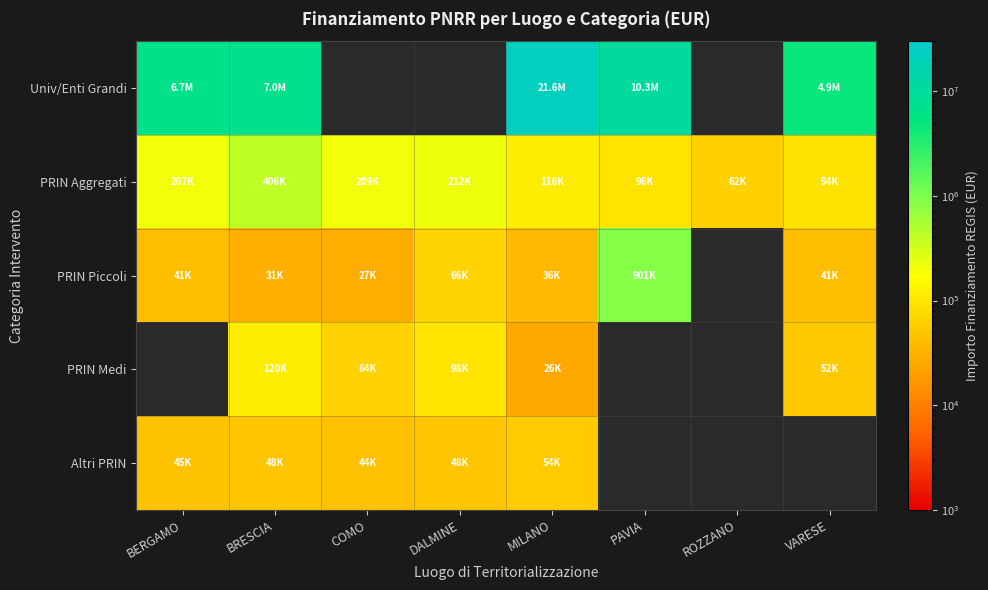

What is the average value of the PRIN Aggregati series?

175230.2